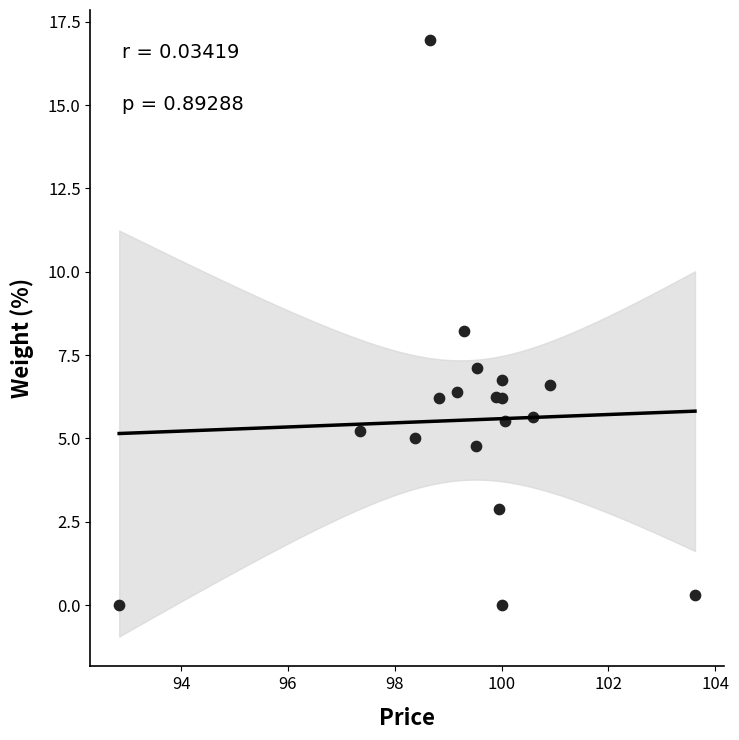

What Y value in the scatter plot is closest to 8?

8.2